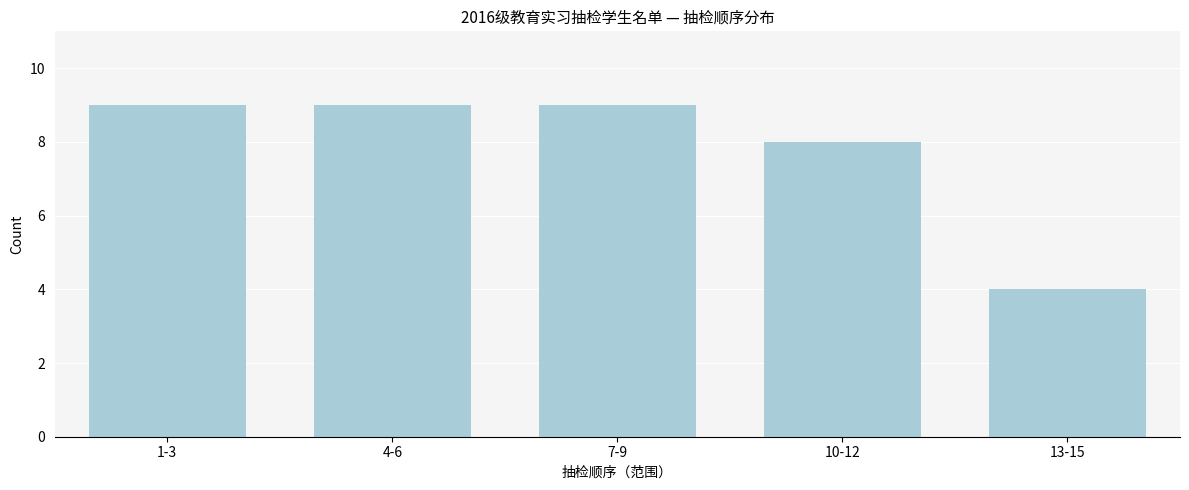

Reading left to right, list all the values displayed in this chart.

1-3=9	4-6=9	7-9=9	10-12=8	13-15=4